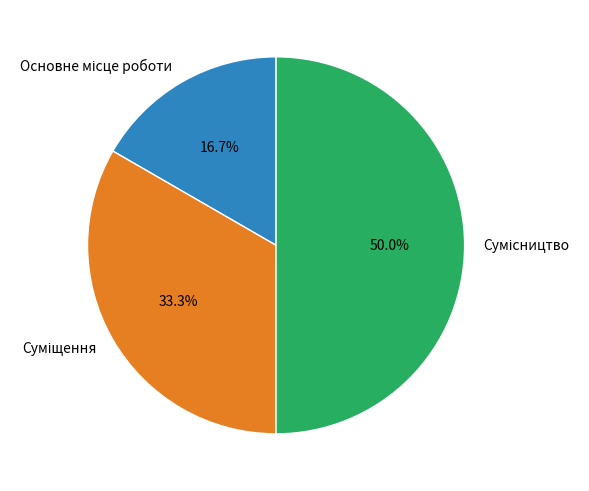

Count the number of slices in the pie.

3